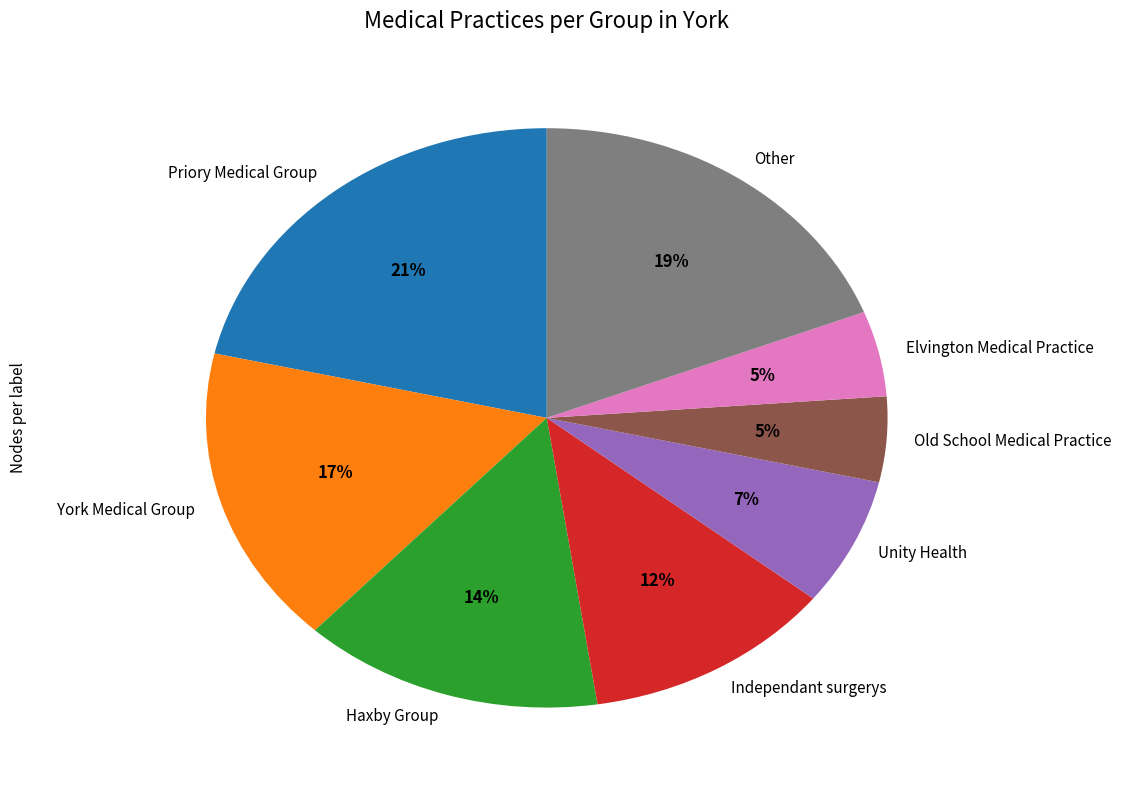

Approximately how many times larger is the value at Unity Health compared to Haxby Group?

0.5